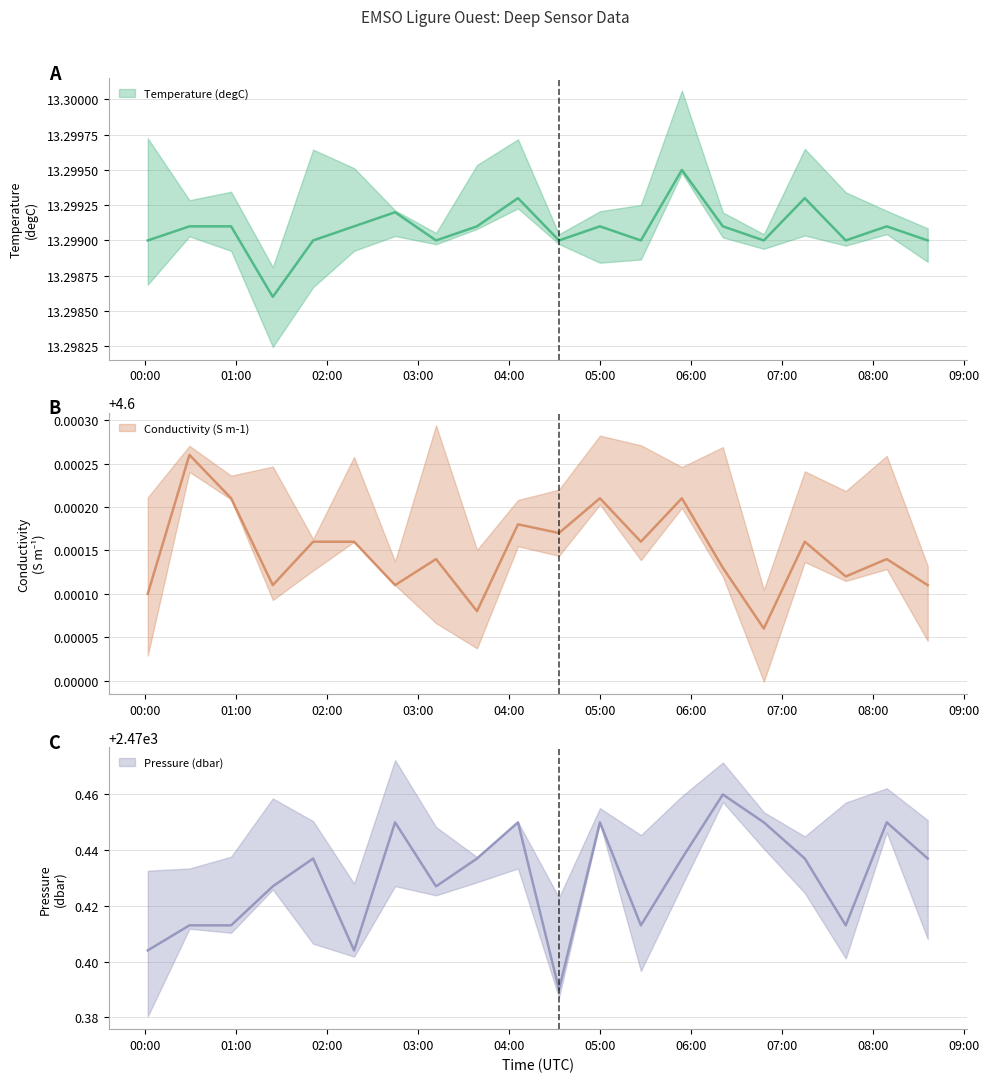

At how many categories does at least one series exceed 775?

20